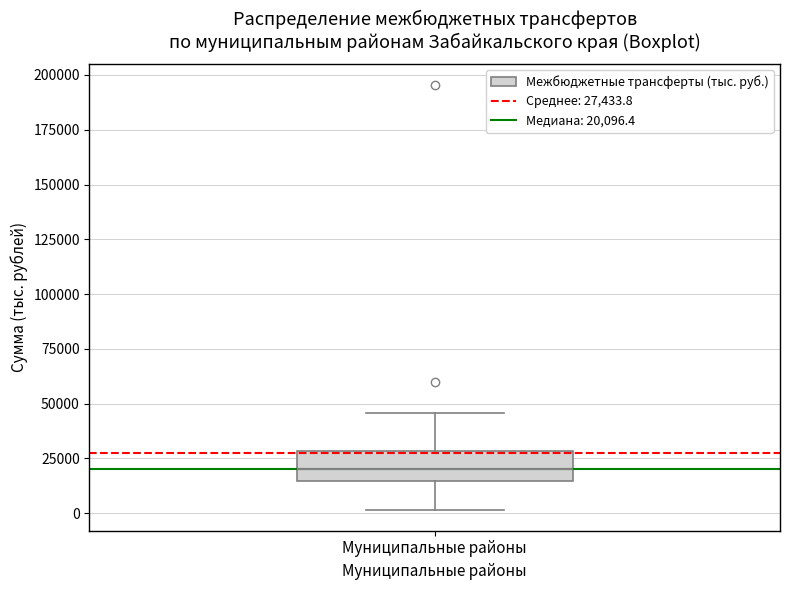

Where is the lower edge of the box for Муниципальные районы on the y-axis? The values are not printed on the chart, so give them approximately, as read against the axis.

15000